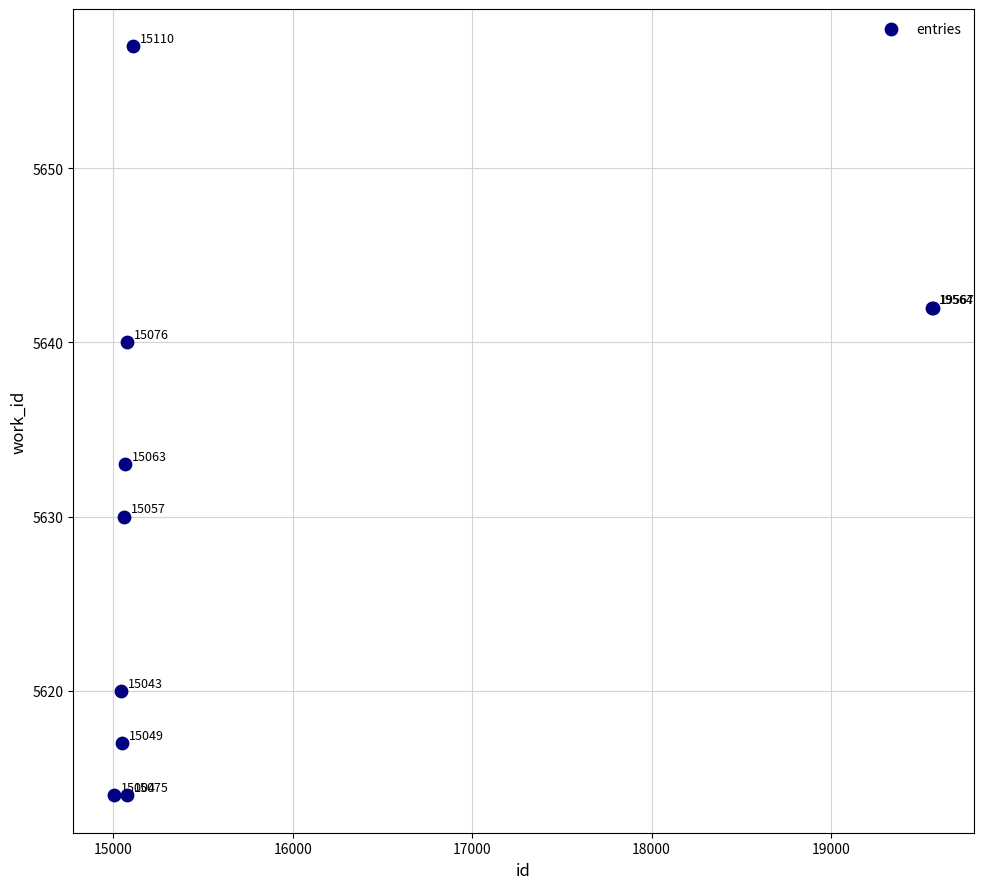

What Y value in the scatter plot is closest to 5635?

5633